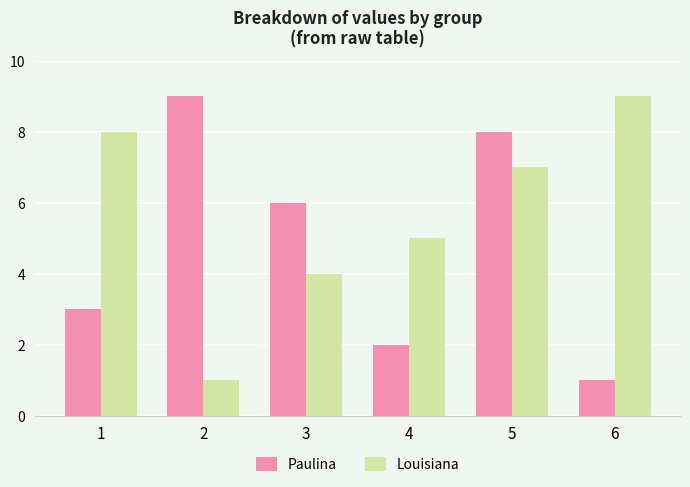

Reading right to left, what are all the values shown in this chart?

Paulina: 6=1	5=8	4=2	3=6	2=9	1=3
Louisiana: 6=9	5=7	4=5	3=4	2=1	1=8